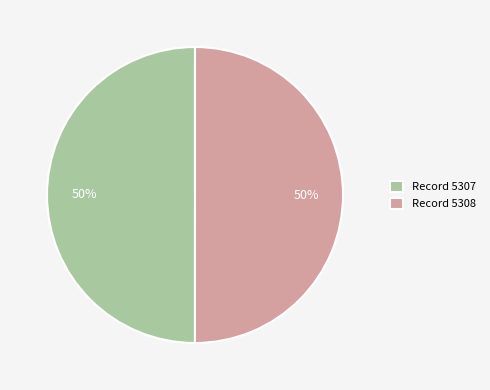

How many segments does this pie chart have?

2